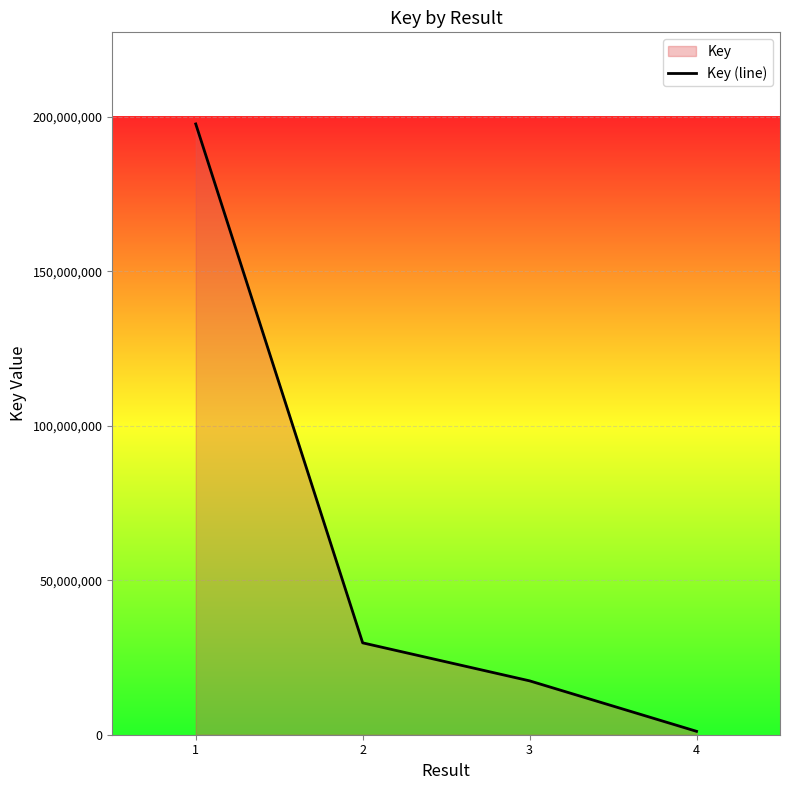

What is the approximate value at 1, to the nearest 10?

197648080